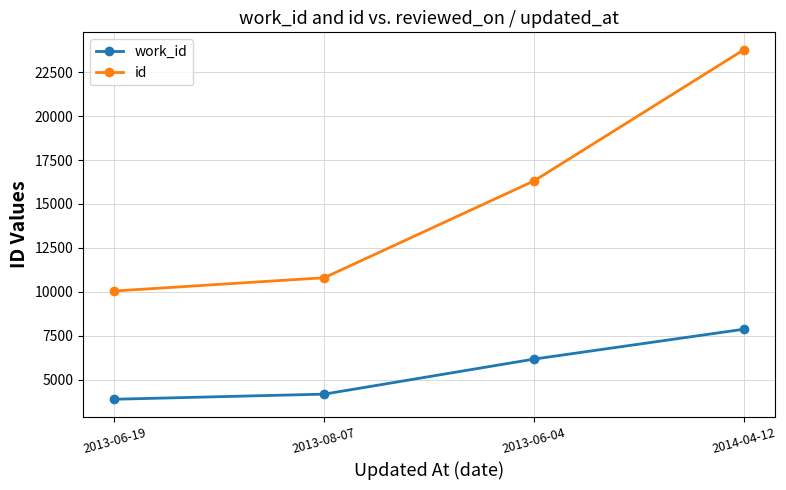

True or false: id and work_id intersect in this chart.

False